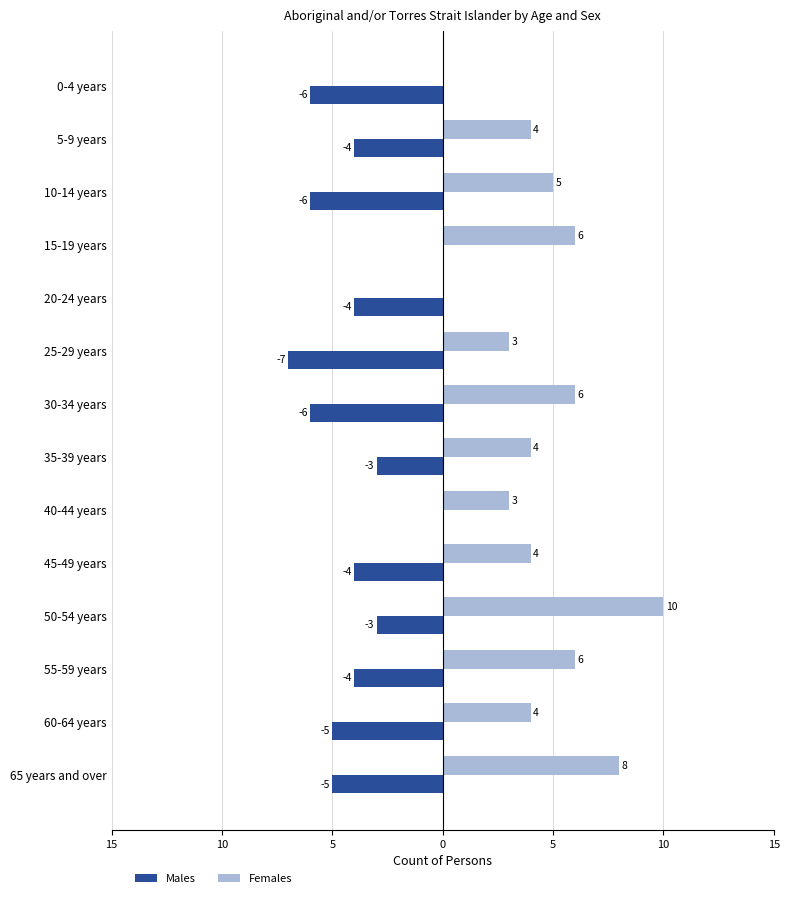

Reading left to right, transcribe all the data shown in this chart.

Males: -6	-4	-6	0	-4	-7	-6	-3	0	-4	-3	-4	-5	-5
Females: 0	4	5	6	0	3	6	4	3	4	10	6	4	8